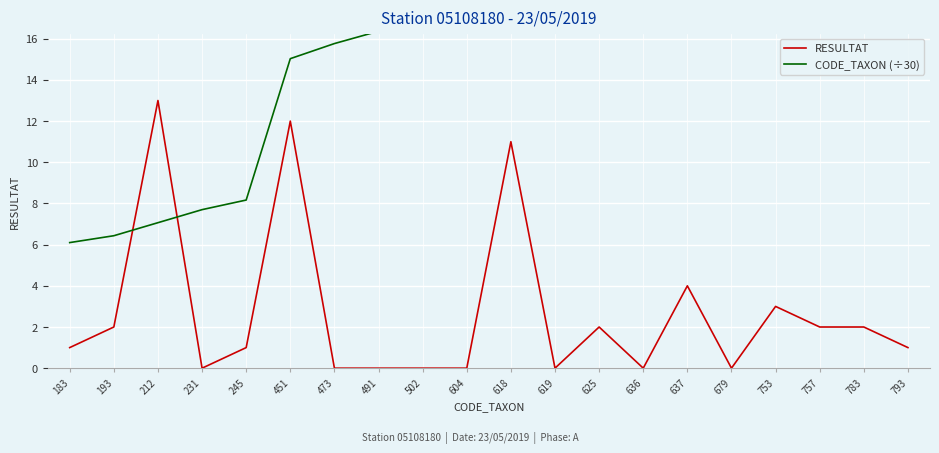

The value of RESULTAT at 619 is 0.0. True or false?

True